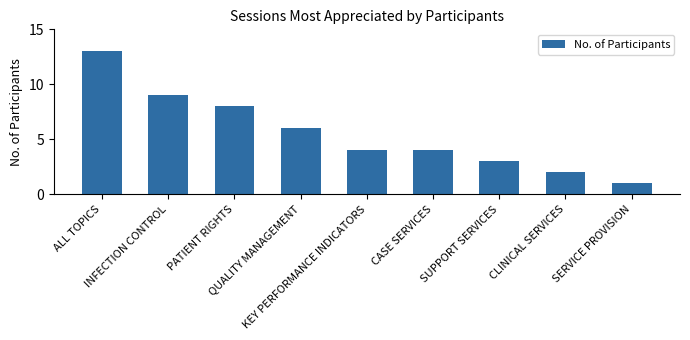

Reading right to left, extract all data points from this chart.

SERVICE PROVISION=1	CLINICAL SERVICES=2	SUPPORT SERVICES=3	CASE SERVICES=4	KEY PERFORMANCE INDICATORS=4	QUALITY MANAGEMENT=6	PATIENT RIGHTS=8	INFECTION CONTROL=9	ALL TOPICS=13